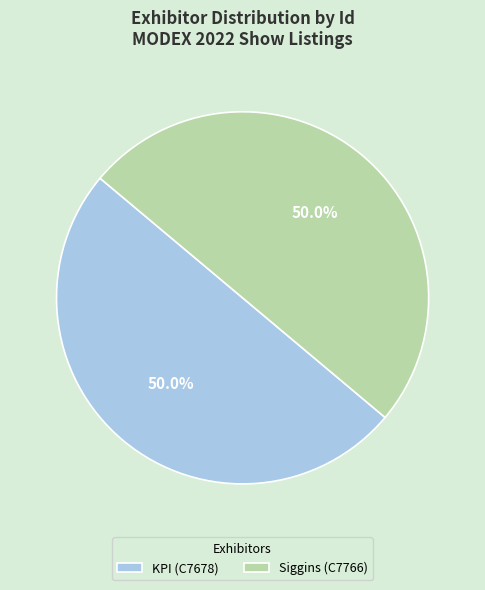

How many slices are in this pie chart?

2